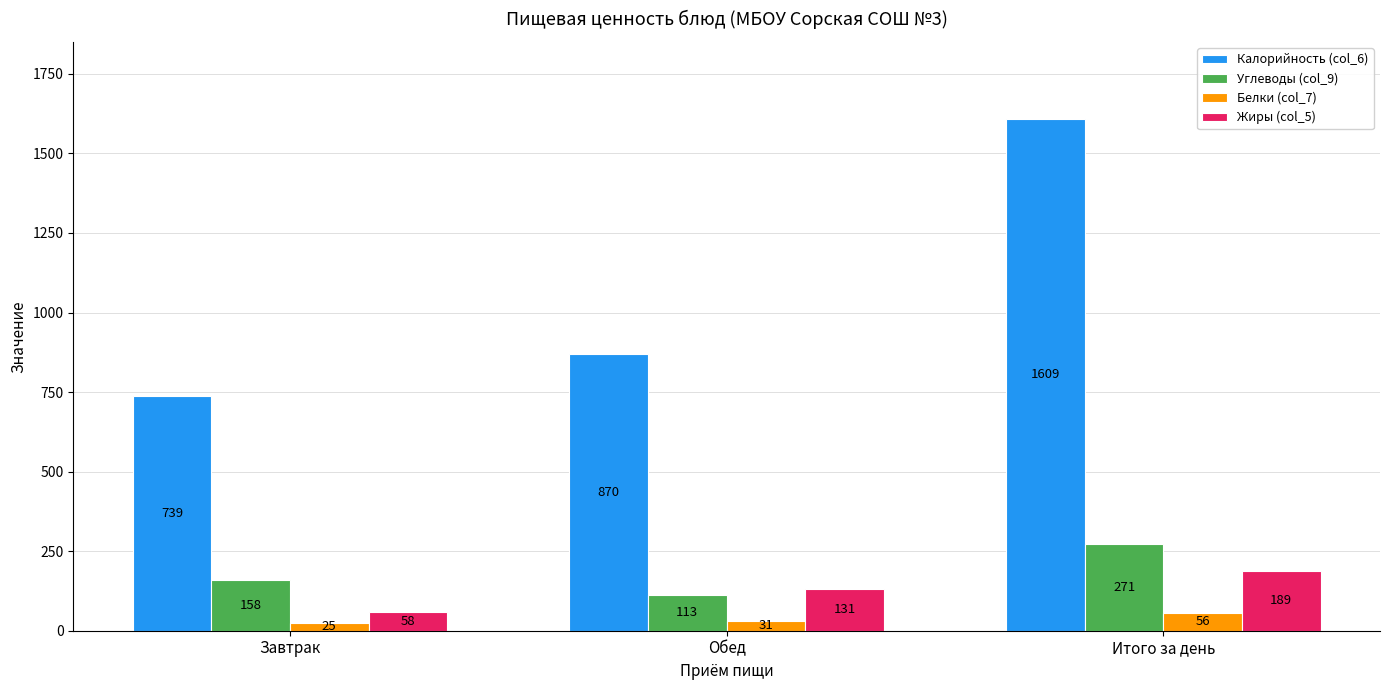

What is the difference between the highest and lowest values at Итого за день?

1553